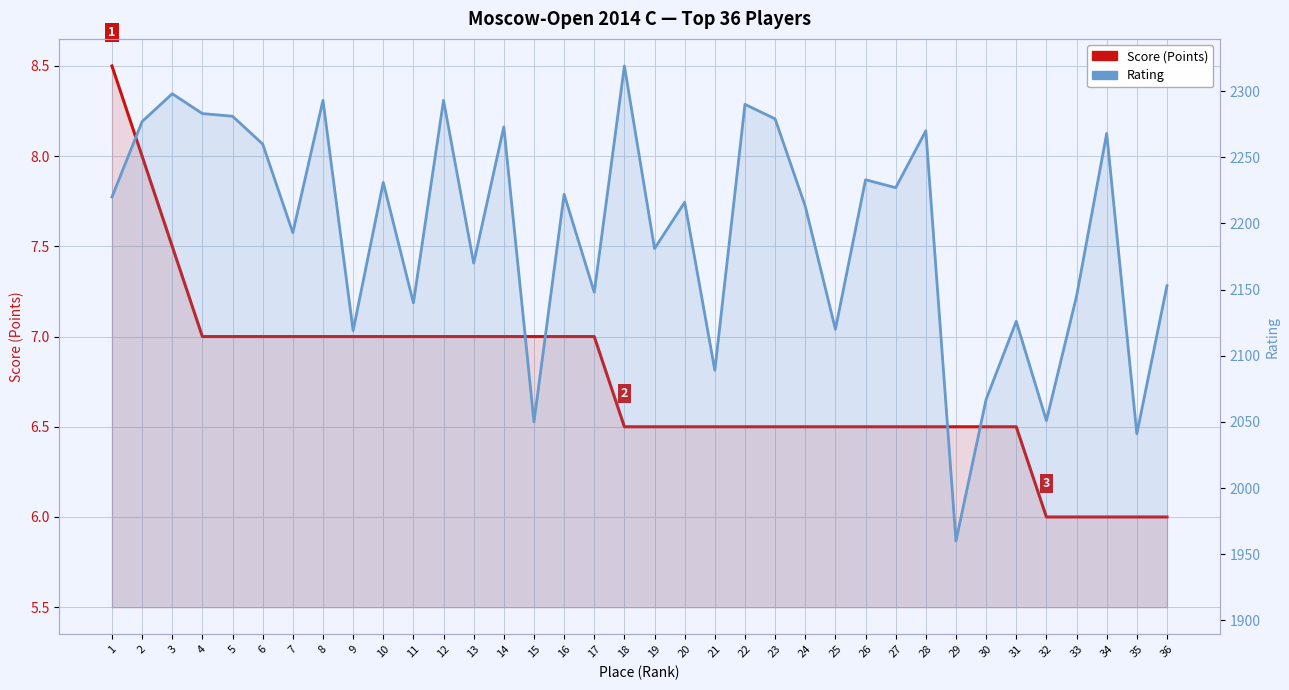

Reading left to right, list all the values displayed in this chart.

Score (Points): 8.5	8.0	7.5	7.0	7.0	7.0	7.0	7.0	7.0	7.0	7.0	7.0	7.0	7.0	7.0	7.0	7.0	6.5	6.5	6.5	6.5	6.5	6.5	6.5	6.5	6.5	6.5	6.5	6.5	6.5	6.5	6.0	6.0	6.0	6.0	6.0
Rating: 2220.0	2277.0	2298.0	2283.0	2281.0	2260.0	2193.0	2293.0	2119.0	2231.0	2140.0	2293.0	2170.0	2273.0	2050.0	2222.0	2148.0	2319.0	2181.0	2216.0	2089.0	2290.0	2279.0	2213.0	2120.0	2233.0	2227.0	2270.0	1960.0	2067.0	2126.0	2051.0	2145.0	2268.0	2041.0	2153.0